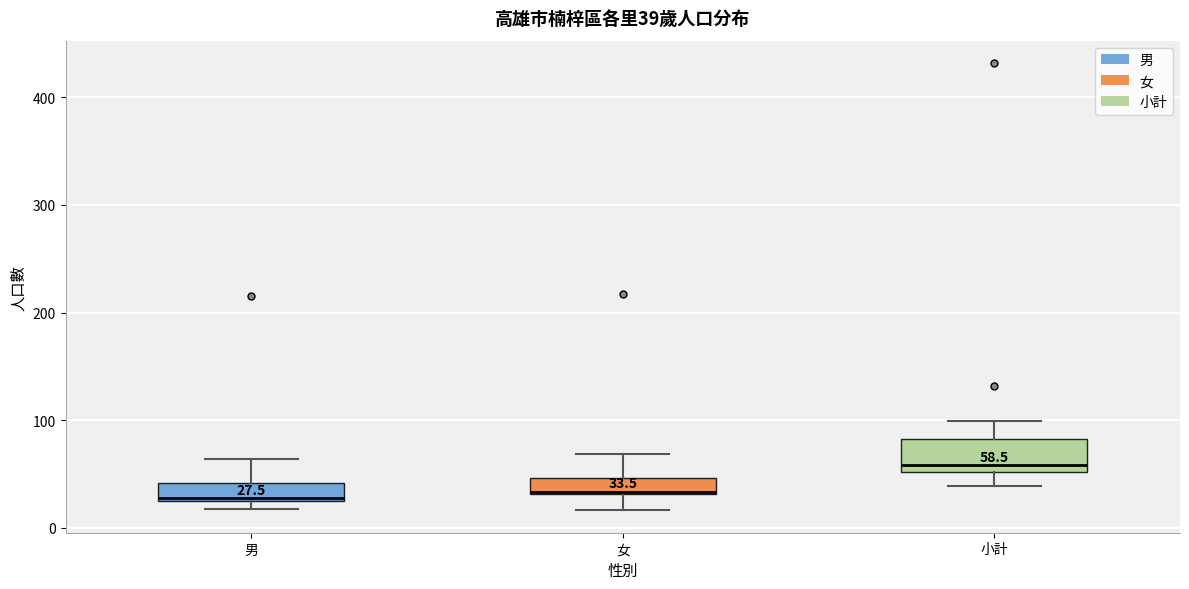

Comparing the boxes themselves (not the whiskers), which one is the tallest?

小計